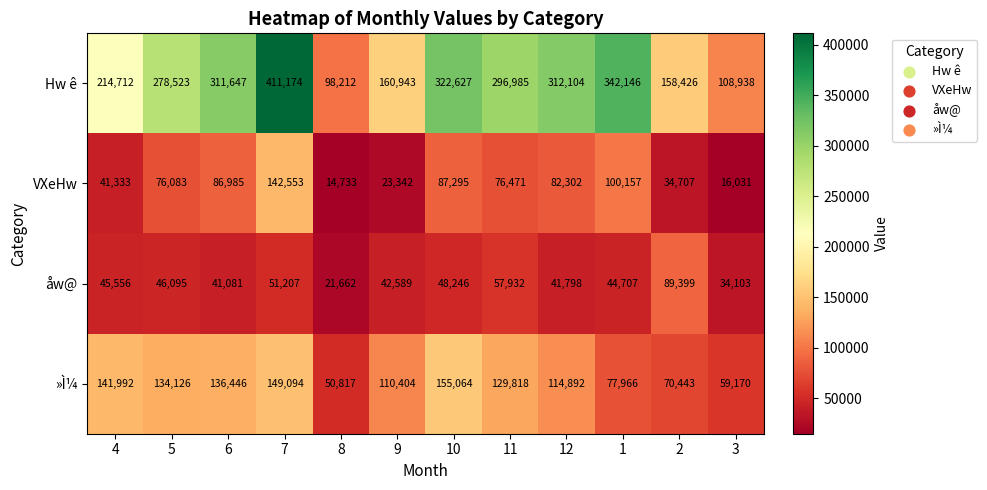

At which category is the sum across all series the highest?

7